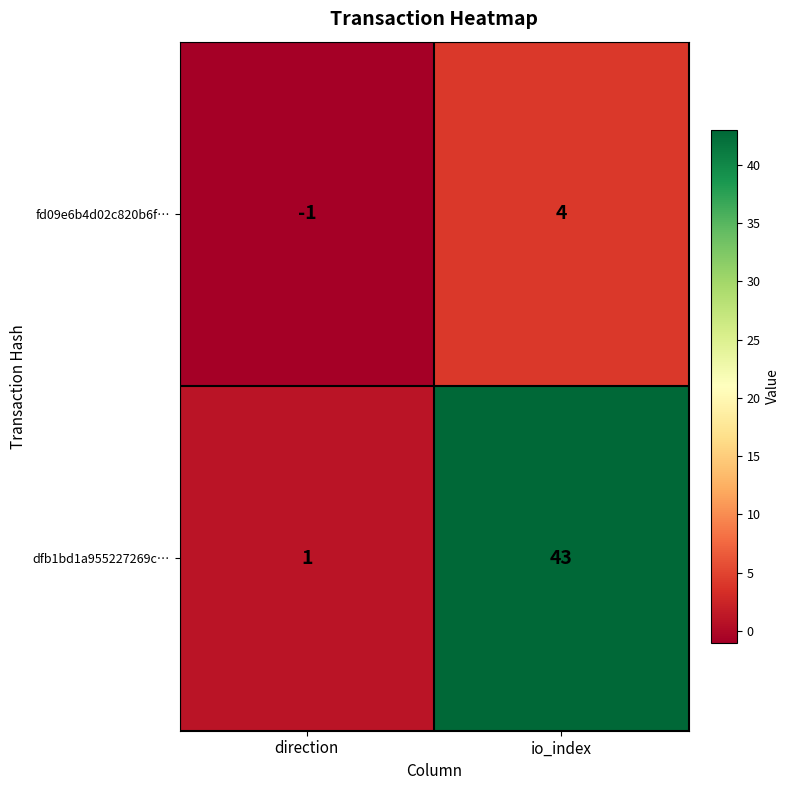

Rank the series by their maximum value, from highest to lowest.

dfb1bd1a955227269c…, fd09e6b4d02c820b6f…